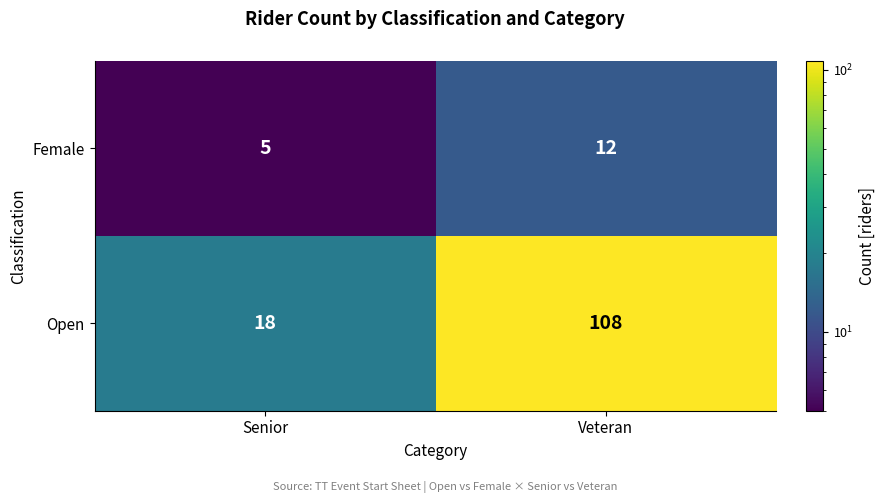

At which label is Female closest to 8?

Senior